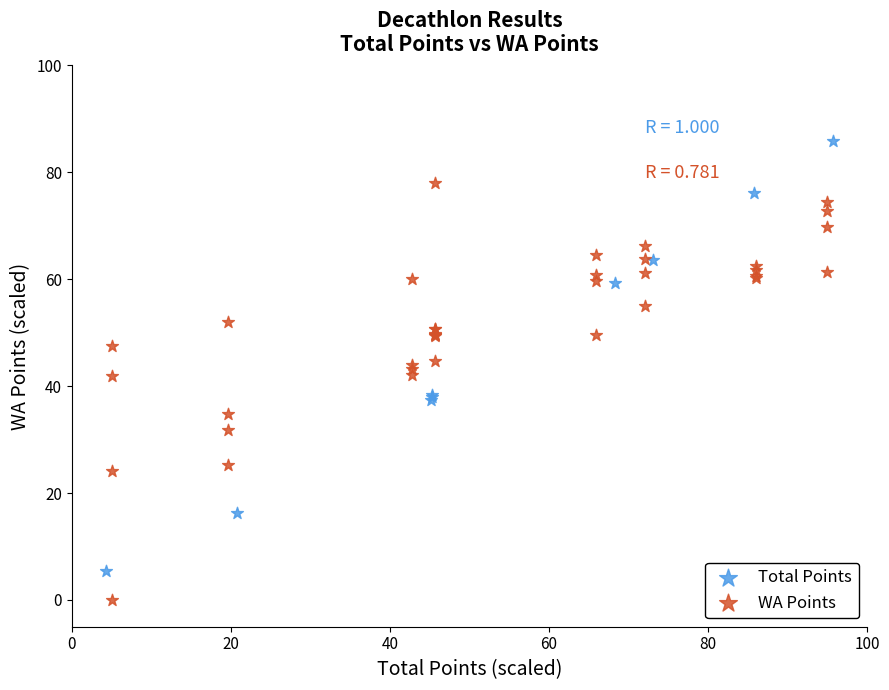

Which series reaches the minimum Y coordinate?

WA Points